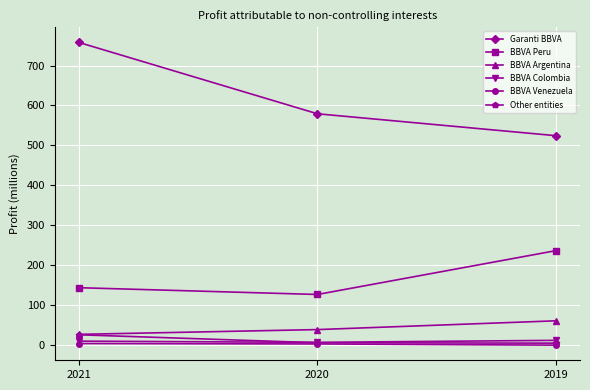

True or false: BBVA Venezuela has a value of -1 at 2019.

True